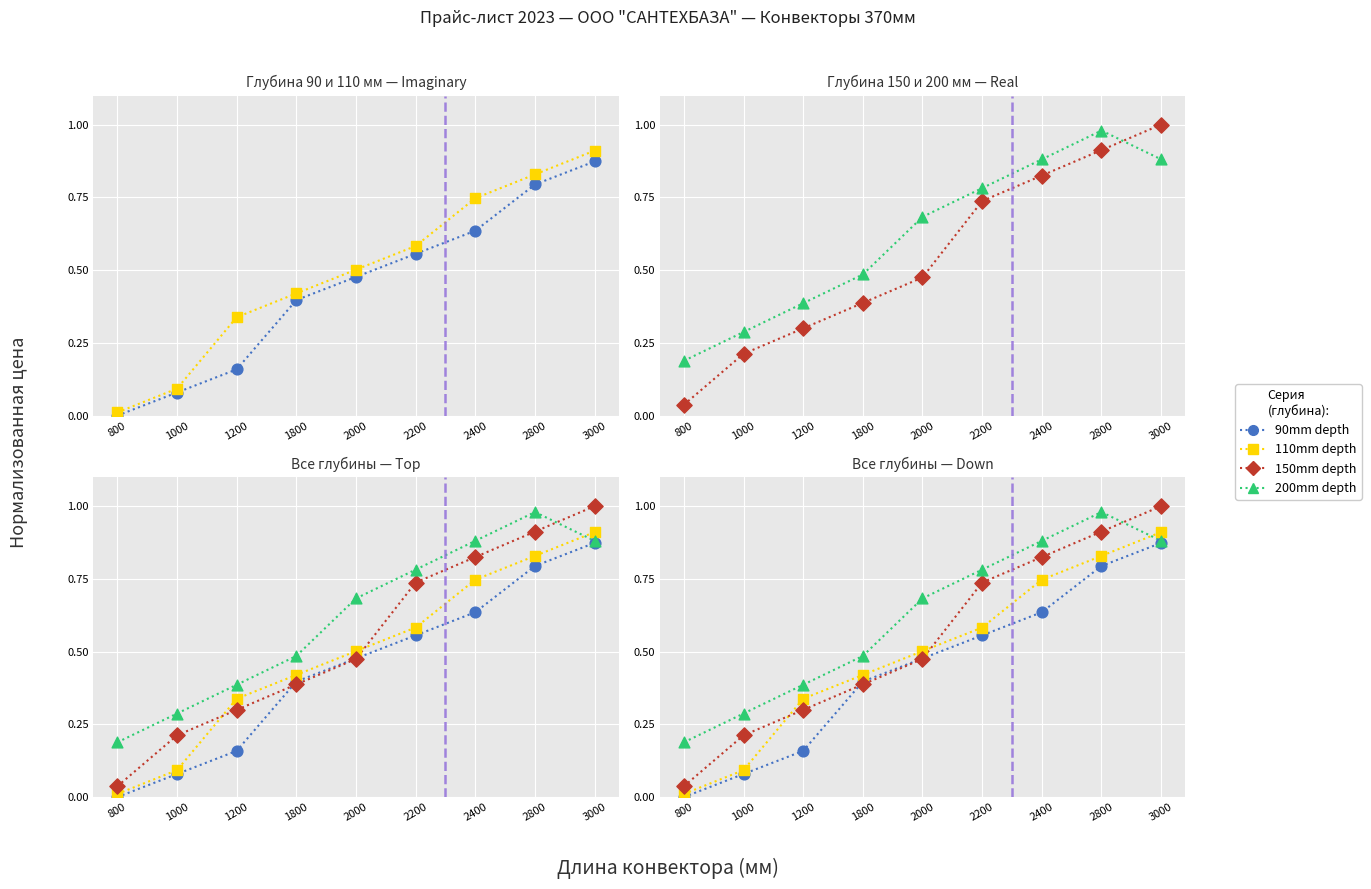

Is the value of 110mm depth at 800 greater than the value of 90mm depth at 1200?

No